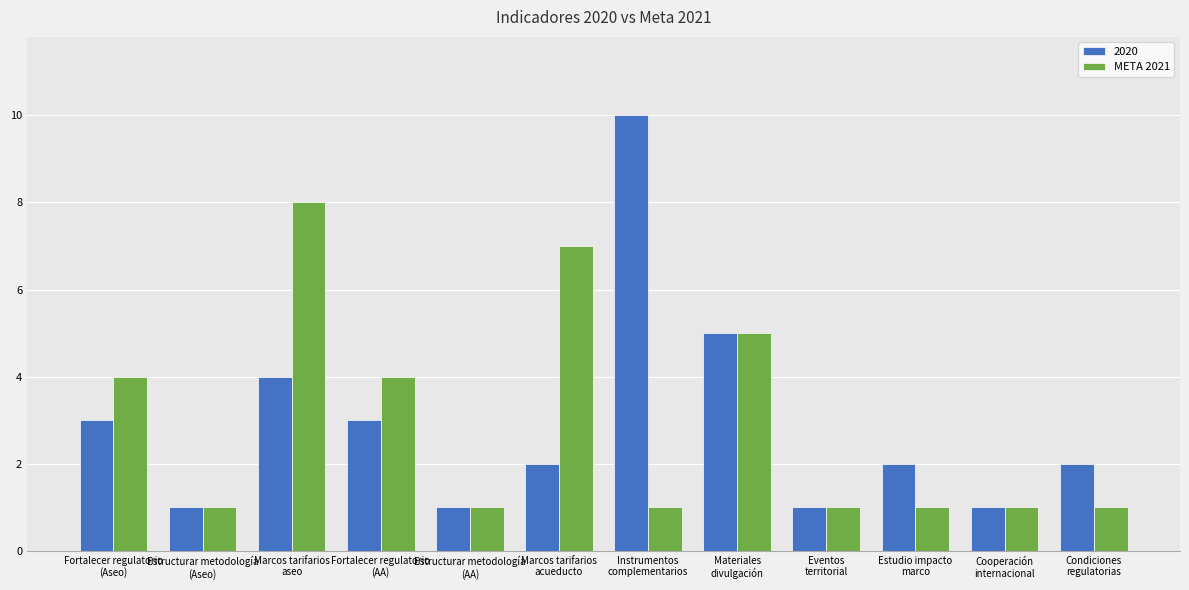

What is the sum of all 2020 values?

35